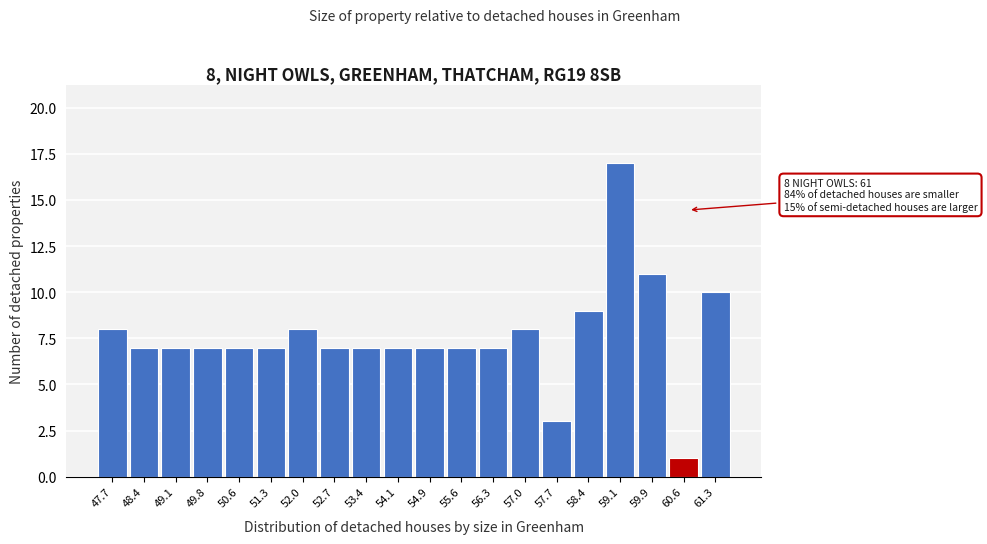

Reading right to left, extract all data points from this chart.

61.3=10	60.6=1	59.9=11	59.1=17	58.4=9	57.7=3	57.0=8	56.3=7	55.6=7	54.9=7	54.1=7	53.4=7	52.7=7	52.0=8	51.3=7	50.6=7	49.8=7	49.1=7	48.4=7	47.7=8